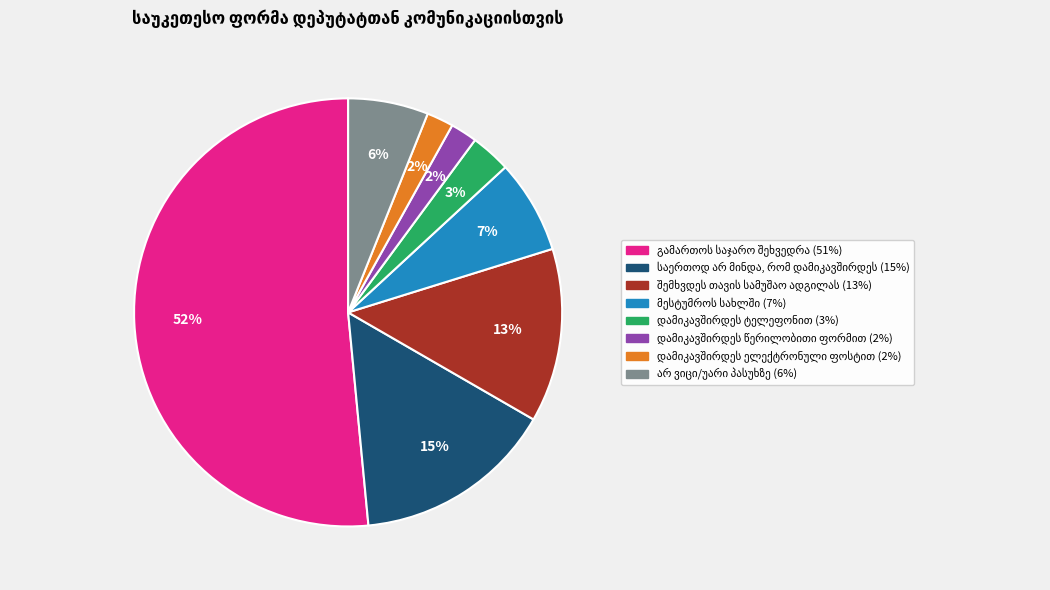

To the nearest percent, what is the average slice percentage?

12%